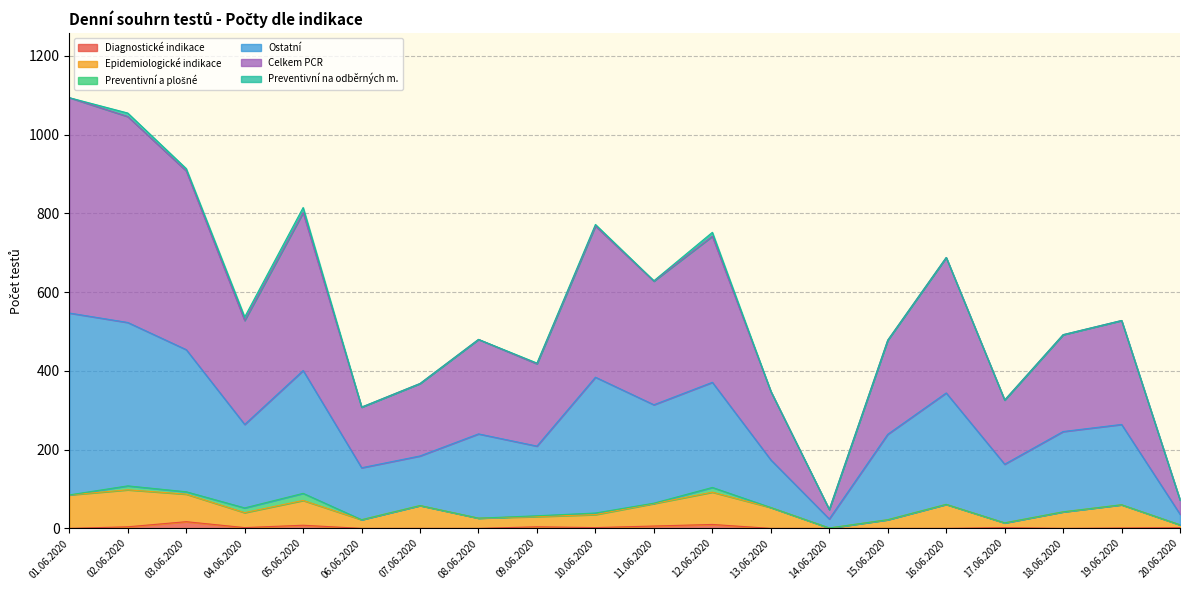

What is the value of the Epidemiologické indikace point at the 12th from the left?

92